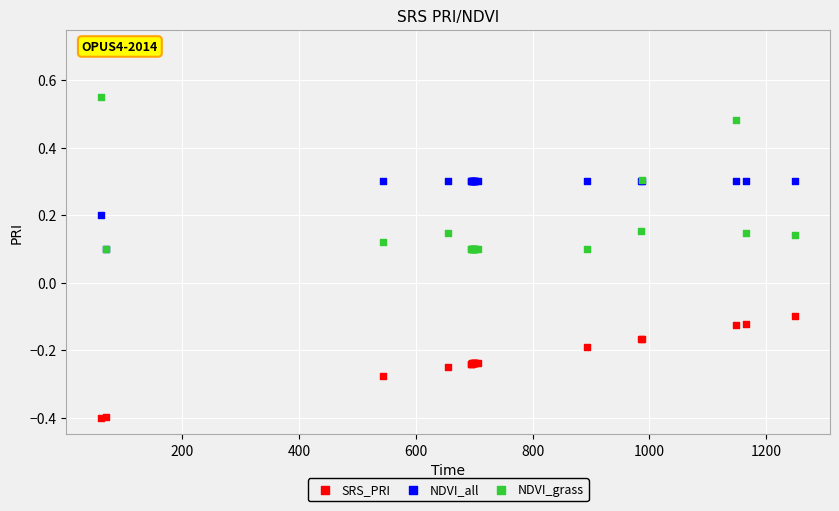

Which series reaches the minimum Y coordinate?

SRS_PRI